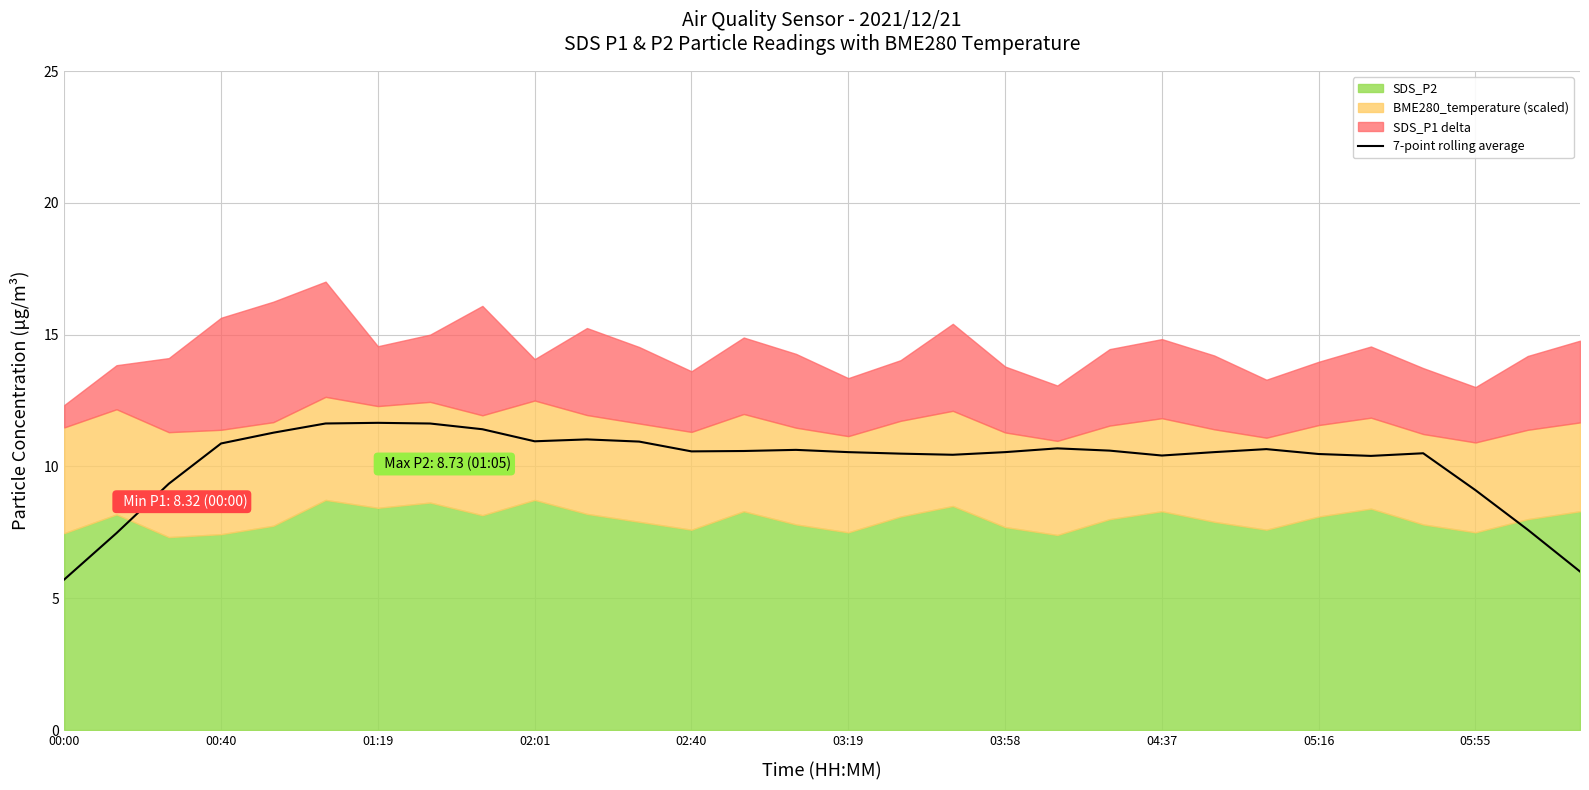

Is it true that the value at 20 is 10.6?

True